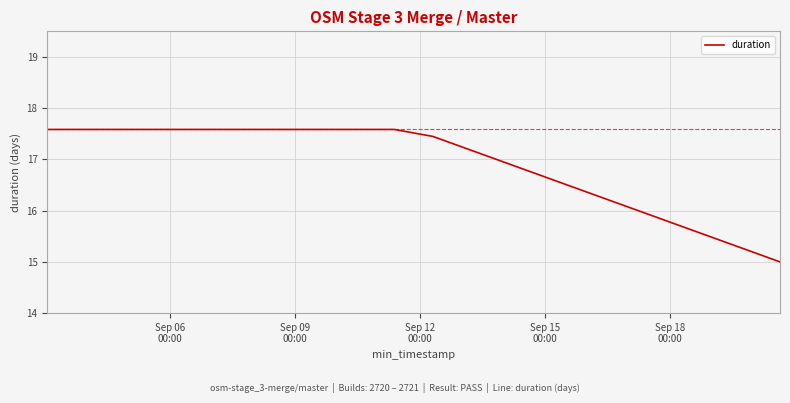

How many values are below 17?

8